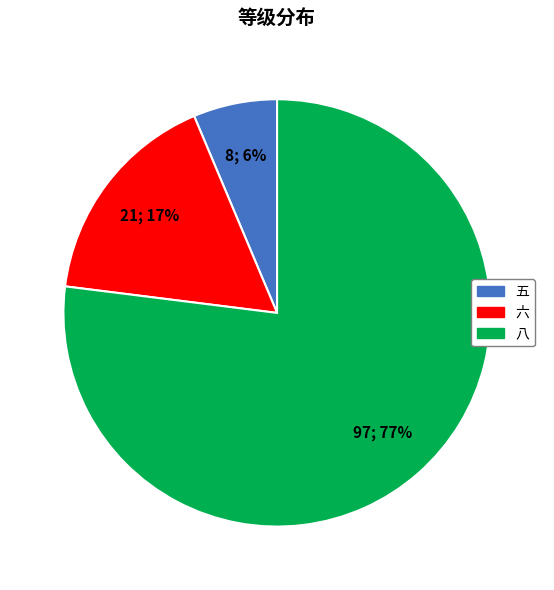

Count the number of slices in the pie.

3